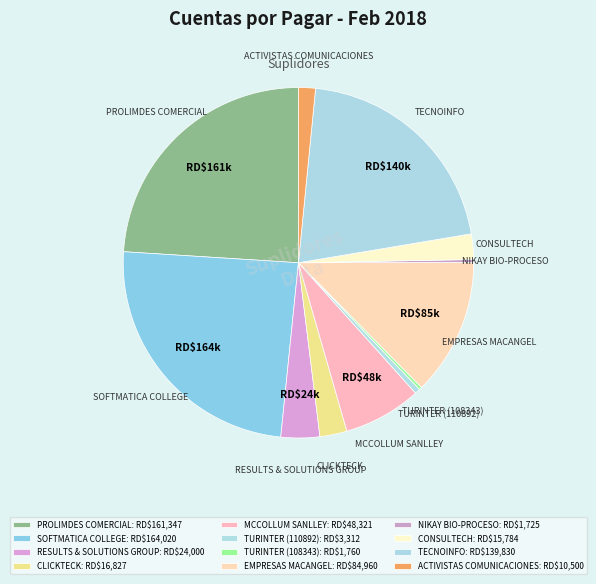

Is it true that PROLIMDES COMERCIAL is 16% of the pie?

False